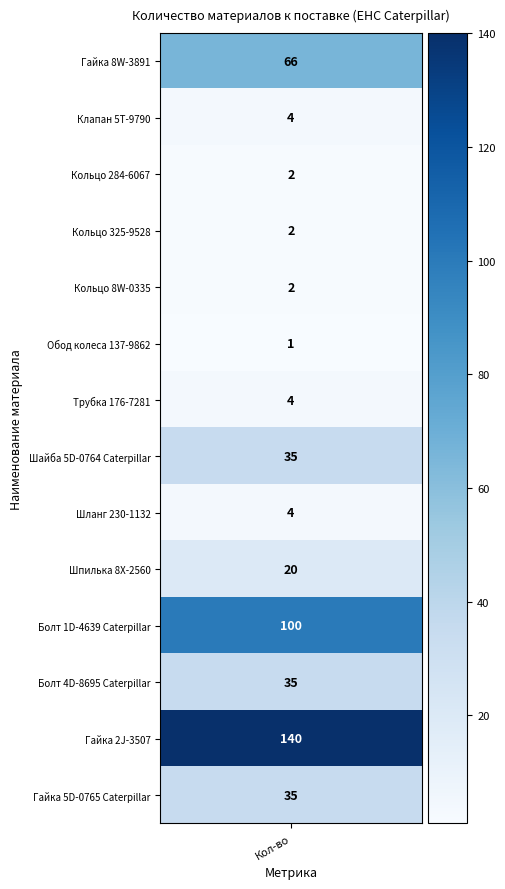

Reading left to right, what are all the values shown in this chart?

66	4	2	2	2	1	4	35	4	20	100	35	140	35